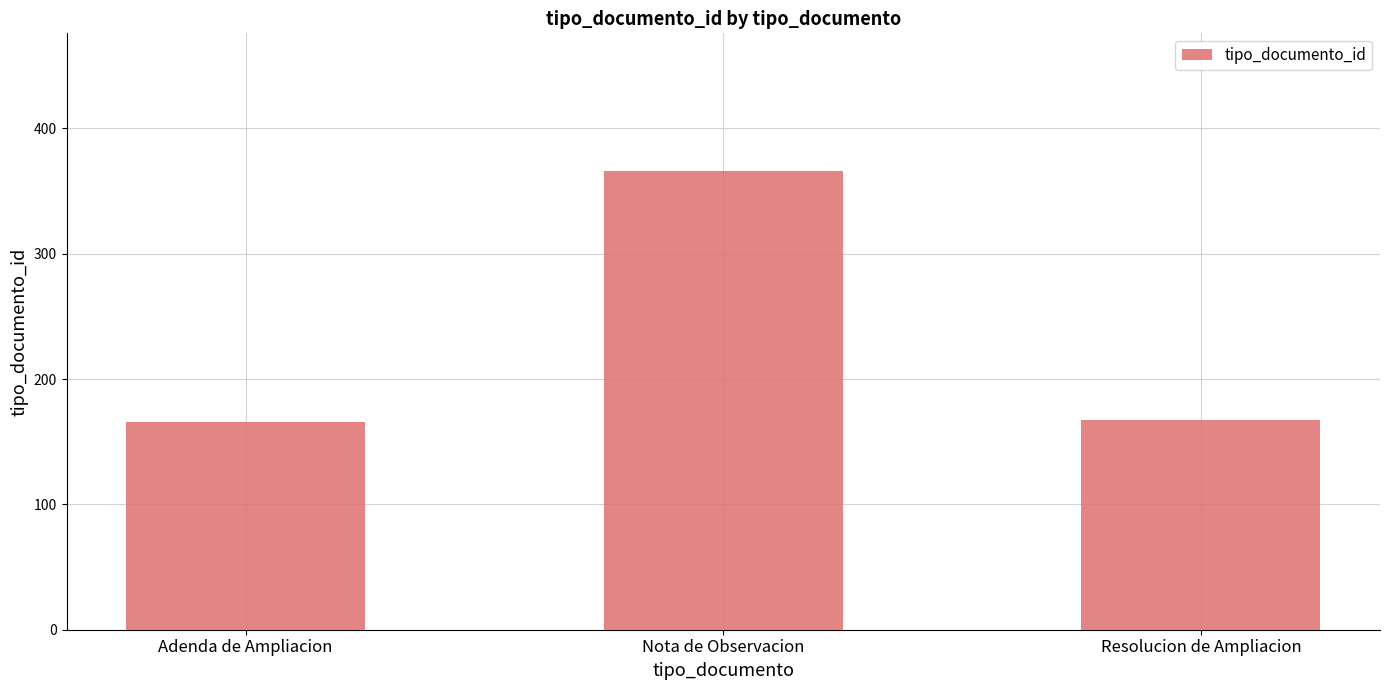

What is the ratio of the value at Adenda de Ampliacion to the value at Nota de Observacion?

0.5